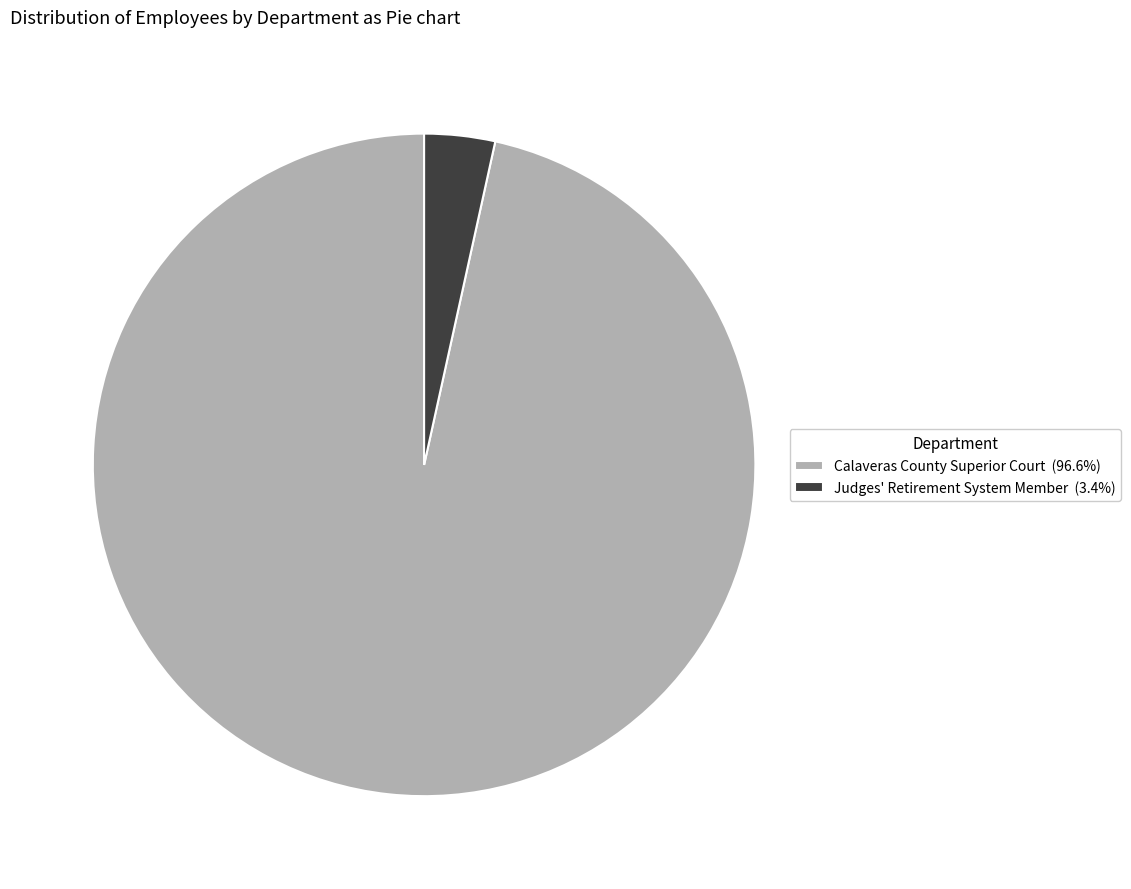

Do Calaveras County Superior Court and Judges' Retirement System Member together represent more than half of the pie?

Yes